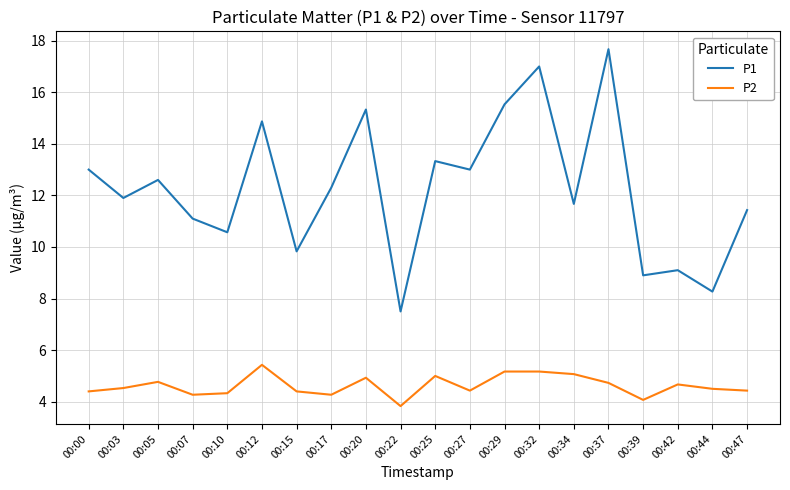

True or false: P2 and P1 cross at least once.

False